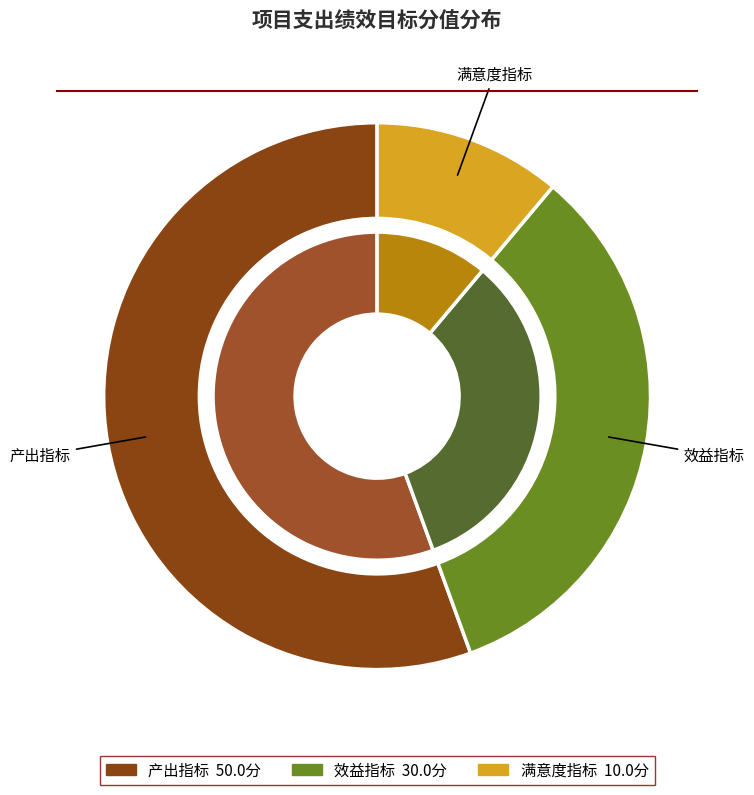

Combined, what portion of the pie is 效益指标 and 满意度指标?

44.4%